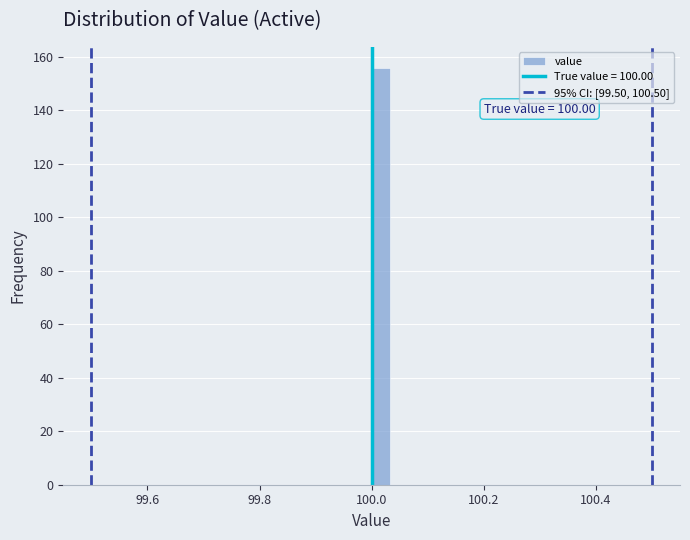

Around what value on the x-axis is the tallest bar? Give the approximate position of its centre, as read against the axis.

100.02